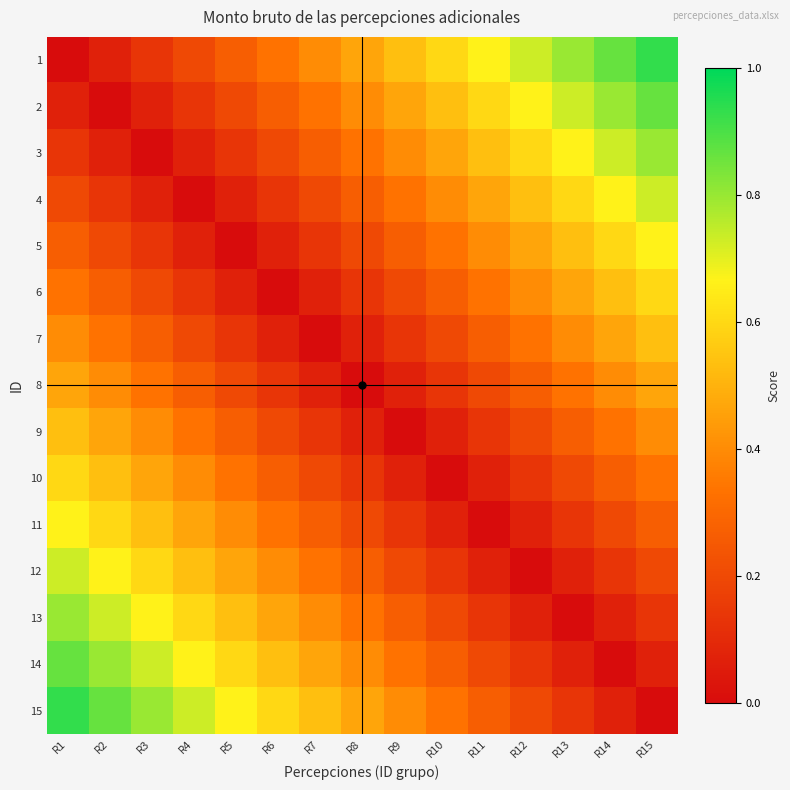

Reading left to right, transcribe all the data shown in this chart.

1: R1=0.0	R2=0.1	R3=0.1	R4=0.2	R5=0.3	R6=0.3	R7=0.4	R8=0.5	R9=0.5	R10=0.6	R11=0.7	R12=0.7	R13=0.8	R14=0.9	R15=0.9
2: R1=0.1	R2=0.0	R3=0.1	R4=0.1	R5=0.2	R6=0.3	R7=0.3	R8=0.4	R9=0.5	R10=0.5	R11=0.6	R12=0.7	R13=0.7	R14=0.8	R15=0.9
3: R1=0.1	R2=0.1	R3=0.0	R4=0.1	R5=0.1	R6=0.2	R7=0.3	R8=0.3	R9=0.4	R10=0.5	R11=0.5	R12=0.6	R13=0.7	R14=0.7	R15=0.8
4: R1=0.2	R2=0.1	R3=0.1	R4=0.0	R5=0.1	R6=0.1	R7=0.2	R8=0.3	R9=0.3	R10=0.4	R11=0.5	R12=0.5	R13=0.6	R14=0.7	R15=0.7
5: R1=0.3	R2=0.2	R3=0.1	R4=0.1	R5=0.0	R6=0.1	R7=0.1	R8=0.2	R9=0.3	R10=0.3	R11=0.4	R12=0.5	R13=0.5	R14=0.6	R15=0.7
6: R1=0.3	R2=0.3	R3=0.2	R4=0.1	R5=0.1	R6=0.0	R7=0.1	R8=0.1	R9=0.2	R10=0.3	R11=0.3	R12=0.4	R13=0.5	R14=0.5	R15=0.6
7: R1=0.4	R2=0.3	R3=0.3	R4=0.2	R5=0.1	R6=0.1	R7=0.0	R8=0.1	R9=0.1	R10=0.2	R11=0.3	R12=0.3	R13=0.4	R14=0.5	R15=0.5
8: R1=0.5	R2=0.4	R3=0.3	R4=0.3	R5=0.2	R6=0.1	R7=0.1	R8=0.0	R9=0.1	R10=0.1	R11=0.2	R12=0.3	R13=0.3	R14=0.4	R15=0.5
9: R1=0.5	R2=0.5	R3=0.4	R4=0.3	R5=0.3	R6=0.2	R7=0.1	R8=0.1	R9=0.0	R10=0.1	R11=0.1	R12=0.2	R13=0.3	R14=0.3	R15=0.4
10: R1=0.6	R2=0.5	R3=0.5	R4=0.4	R5=0.3	R6=0.3	R7=0.2	R8=0.1	R9=0.1	R10=0.0	R11=0.1	R12=0.1	R13=0.2	R14=0.3	R15=0.3
11: R1=0.7	R2=0.6	R3=0.5	R4=0.5	R5=0.4	R6=0.3	R7=0.3	R8=0.2	R9=0.1	R10=0.1	R11=0.0	R12=0.1	R13=0.1	R14=0.2	R15=0.3
12: R1=0.7	R2=0.7	R3=0.6	R4=0.5	R5=0.5	R6=0.4	R7=0.3	R8=0.3	R9=0.2	R10=0.1	R11=0.1	R12=0.0	R13=0.1	R14=0.1	R15=0.2
13: R1=0.8	R2=0.7	R3=0.7	R4=0.6	R5=0.5	R6=0.5	R7=0.4	R8=0.3	R9=0.3	R10=0.2	R11=0.1	R12=0.1	R13=0.0	R14=0.1	R15=0.1
14: R1=0.9	R2=0.8	R3=0.7	R4=0.7	R5=0.6	R6=0.5	R7=0.5	R8=0.4	R9=0.3	R10=0.3	R11=0.2	R12=0.1	R13=0.1	R14=0.0	R15=0.1
15: R1=0.9	R2=0.9	R3=0.8	R4=0.7	R5=0.7	R6=0.6	R7=0.5	R8=0.5	R9=0.4	R10=0.3	R11=0.3	R12=0.2	R13=0.1	R14=0.1	R15=0.0